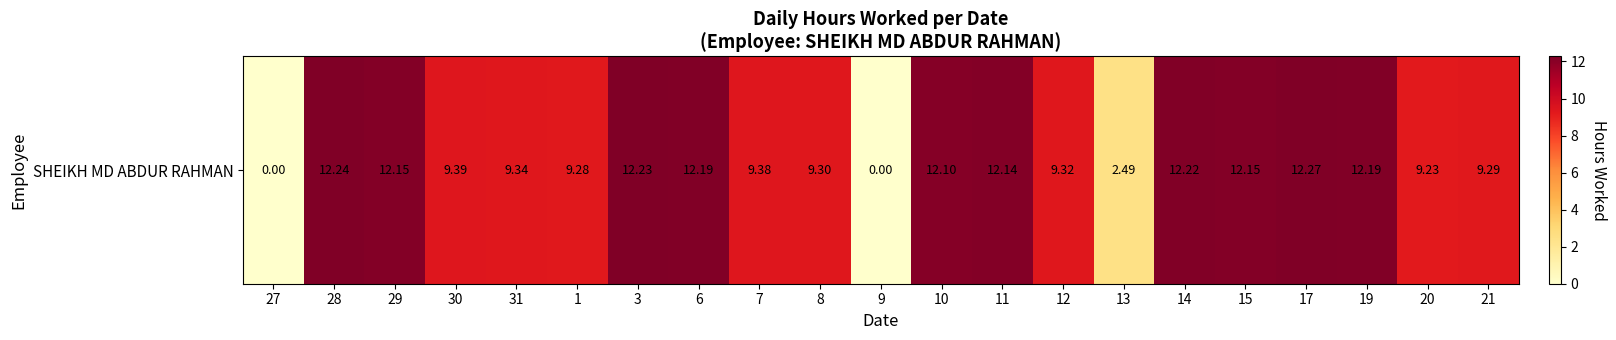

Reading right to left, extract all data points from this chart.

21=9.3	20=9.2	19=12.2	17=12.3	15=12.2	14=12.2	13=2.5	12=9.3	11=12.1	10=12.1	9=0.0	8=9.3	7=9.4	6=12.2	3=12.2	1=9.3	31=9.3	30=9.4	29=12.2	28=12.2	27=0.0